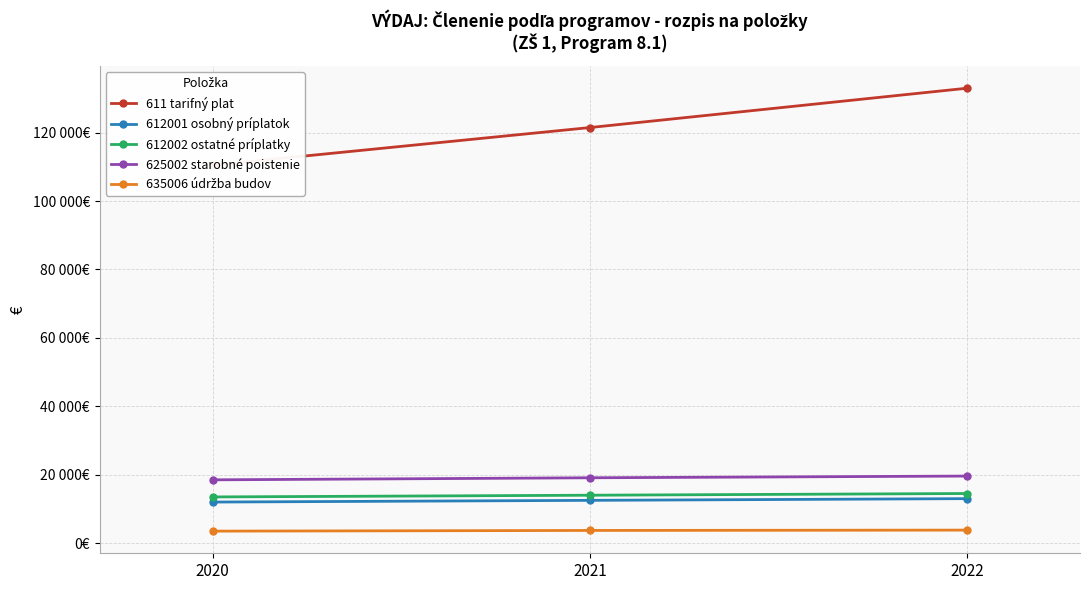

The 635006 údržba budov series shows 3700 at 2021. True or false?

True